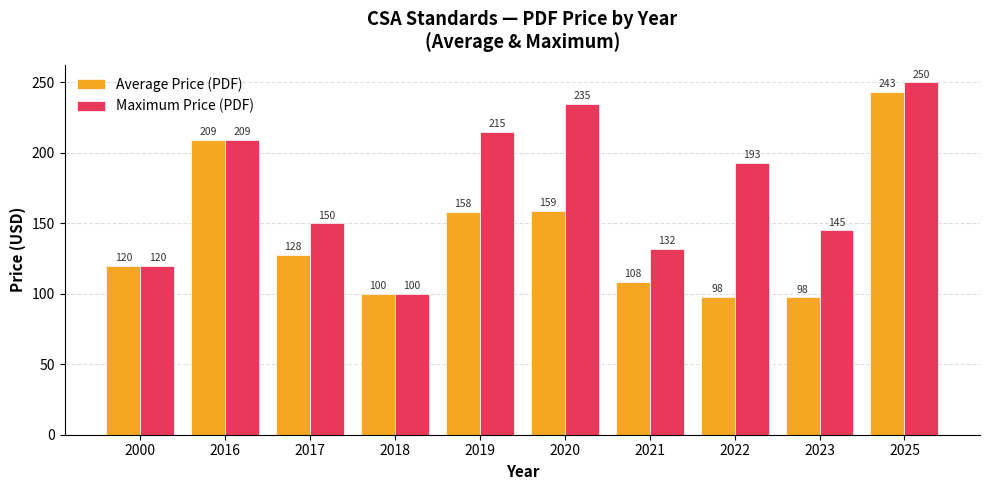

True or false: Maximum Price (PDF) has a value of 209.0 at 2016.

True